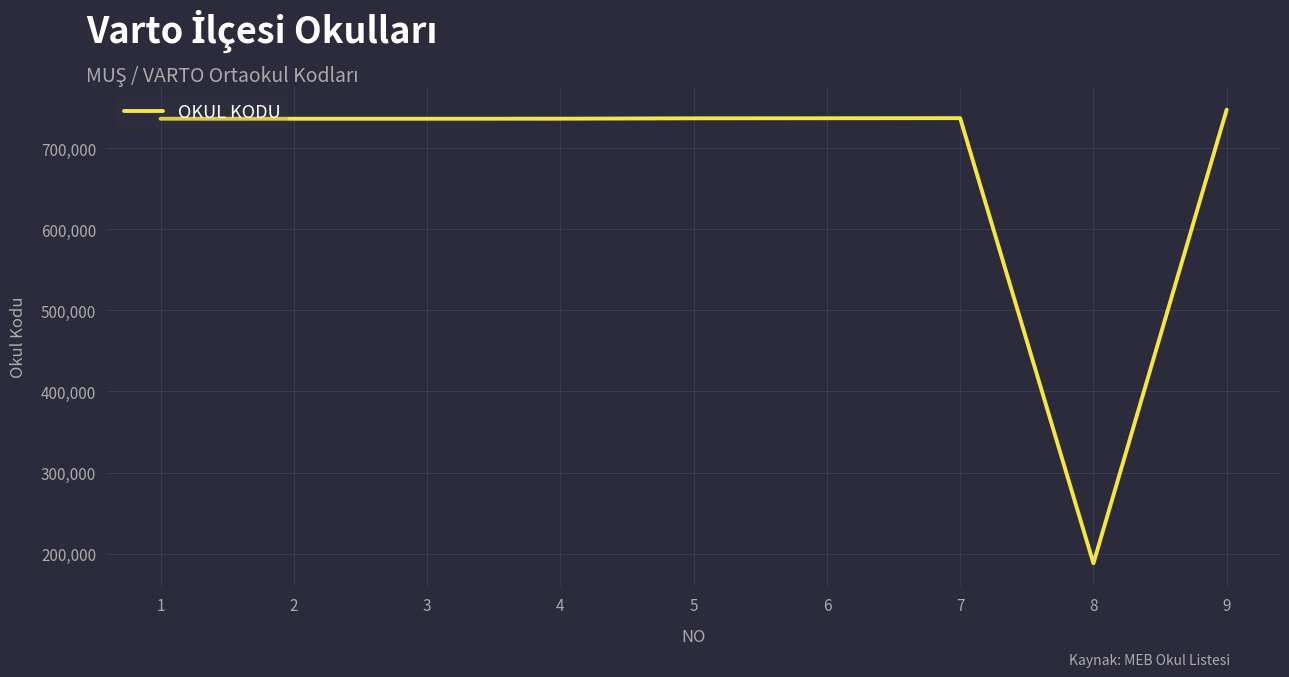

What is the minimum value shown in the chart?

187999